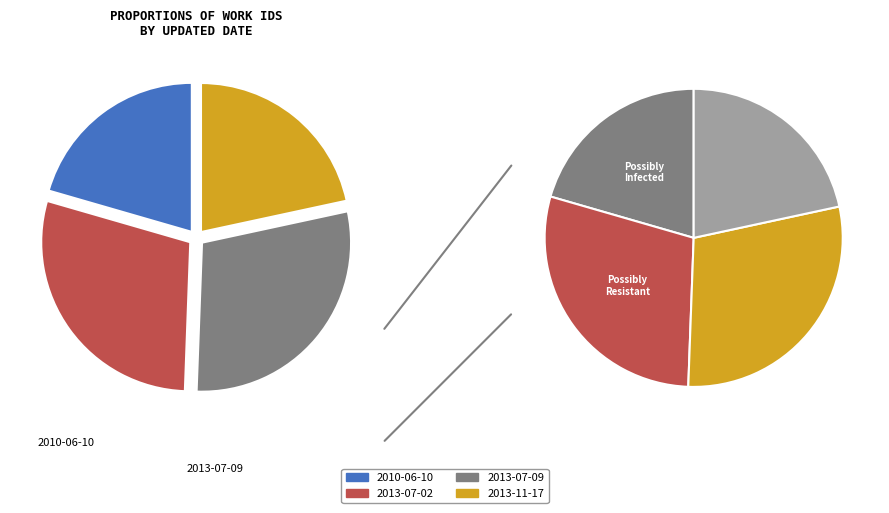

What is the largest slice in the pie chart?

2013-07-09